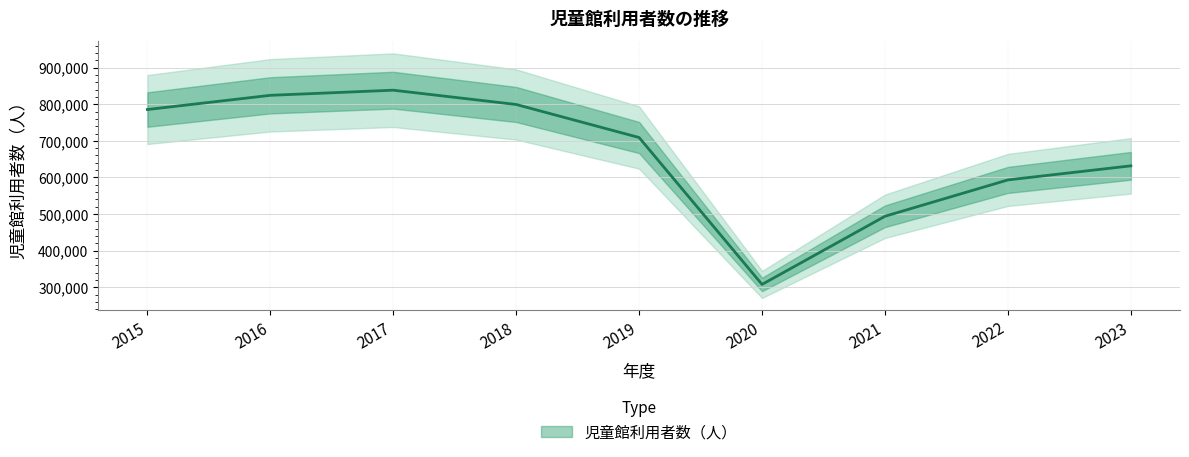

Which category has the lowest value across all series?

2020